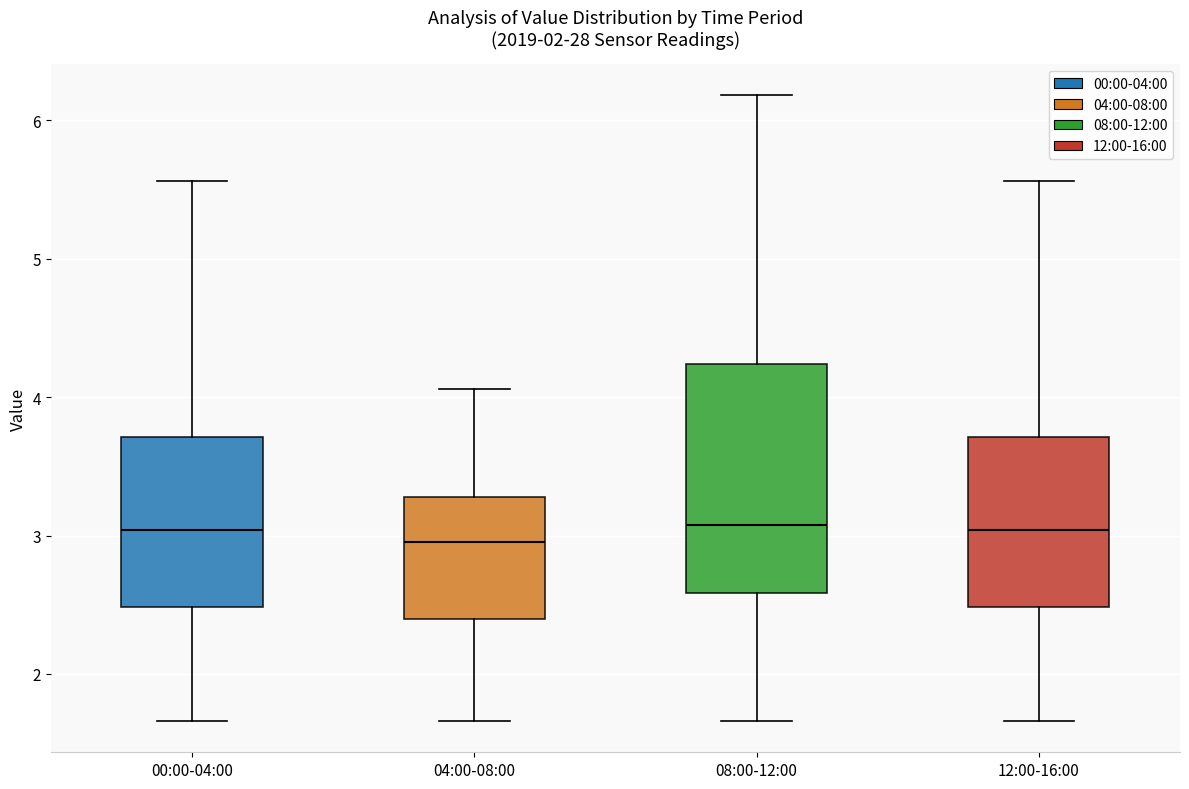

Reading left to right, transcribe this box plot: for each box, give where its median line is, the range the box spans, and where its two whiskers end, as read against the y-axis. The values are not printed on the chart, so give them approximately, as read against the axis.

00:00-04:00: median 3.0, box 2.5 to 3.7, whiskers 1.7 to 5.6
04:00-08:00: median 3.0, box 2.4 to 3.3, whiskers 1.7 to 4.1
08:00-12:00: median 3.1, box 2.6 to 4.2, whiskers 1.7 to 6.2
12:00-16:00: median 3.0, box 2.5 to 3.7, whiskers 1.7 to 5.6